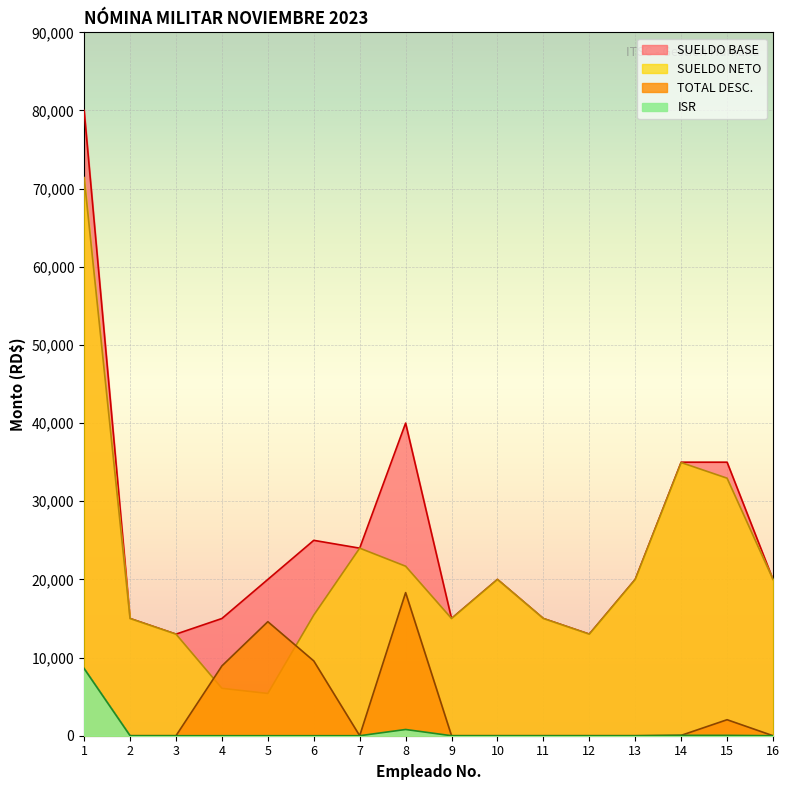

How many series are shown in this chart?

4